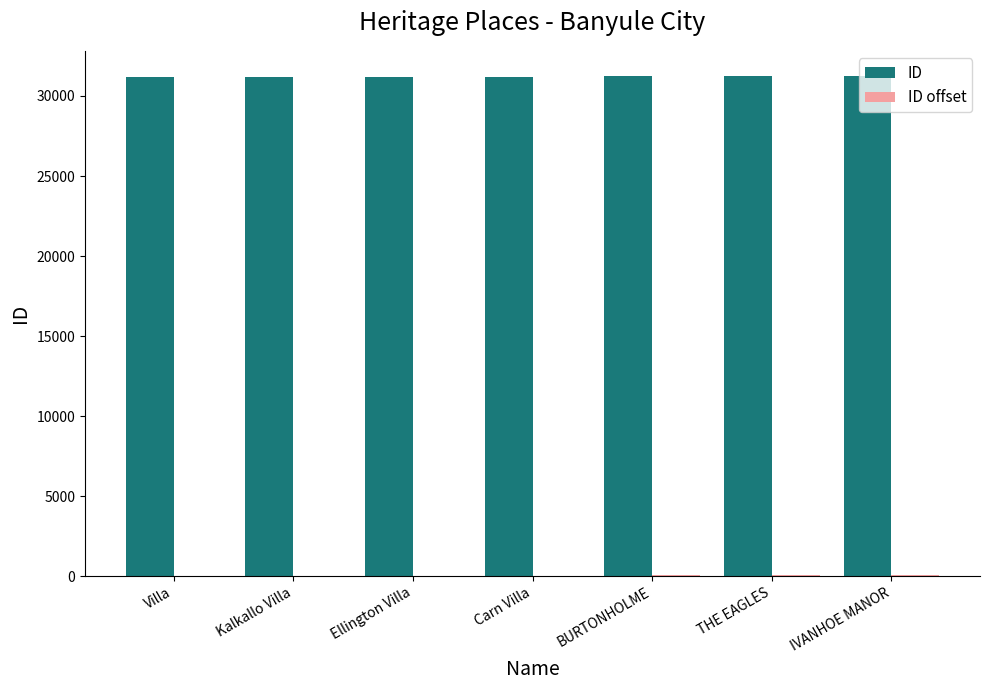

What is the difference between the ID values at THE EAGLES and Ellington Villa?

76